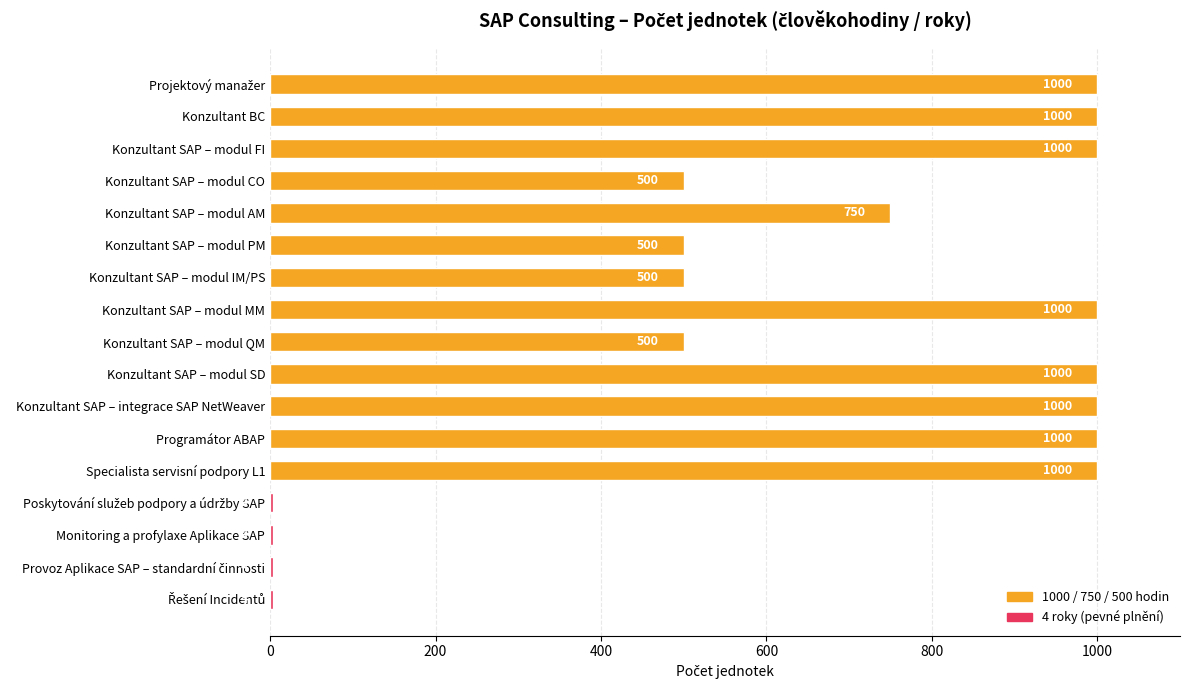

Between Monitoring a profylaxe Aplikace SAP and Konzultant SAP – modul IM/PS, which is larger?

Konzultant SAP – modul IM/PS